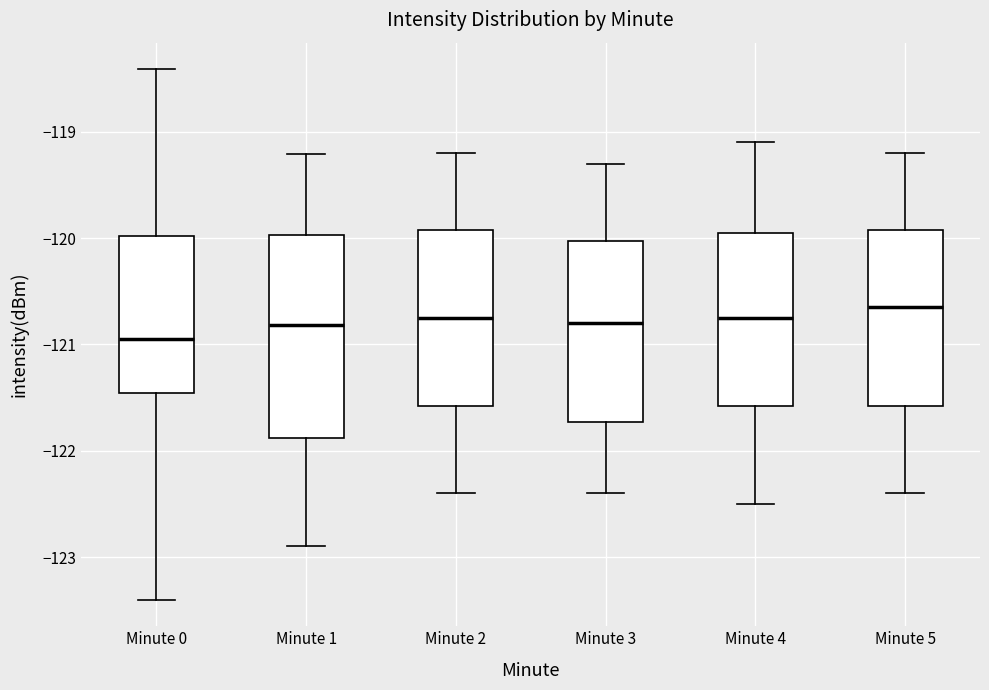

Reading left to right, transcribe this box plot: for each box, give where its median line is, the range the box spans, and where its two whiskers end, as read against the y-axis. The values are not printed on the chart, so give them approximately, as read against the axis.

Minute 0: median -120.9, box -121.5 to -120.0, whiskers -123.4 to -118.4
Minute 1: median -120.8, box -121.9 to -120.0, whiskers -122.9 to -119.2
Minute 2: median -120.7, box -121.6 to -119.9, whiskers -122.4 to -119.2
Minute 3: median -120.8, box -121.7 to -120.0, whiskers -122.4 to -119.3
Minute 4: median -120.7, box -121.6 to -119.9, whiskers -122.5 to -119.1
Minute 5: median -120.6, box -121.6 to -119.9, whiskers -122.4 to -119.2